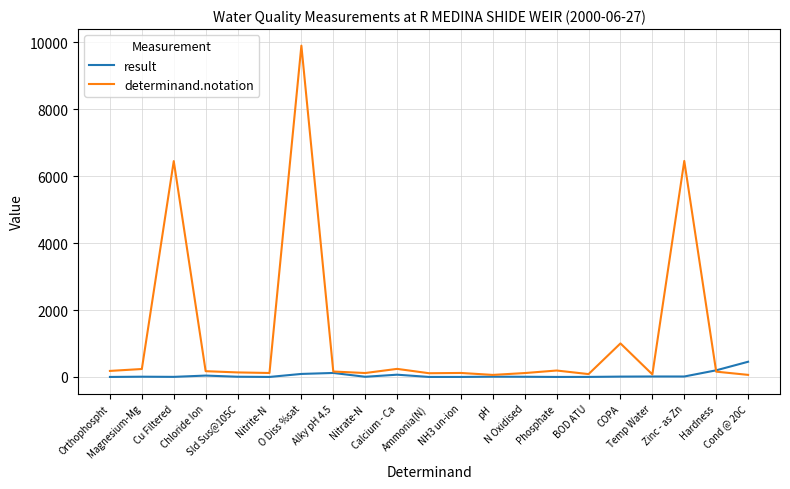

Read the result value at Hardness.

198.0